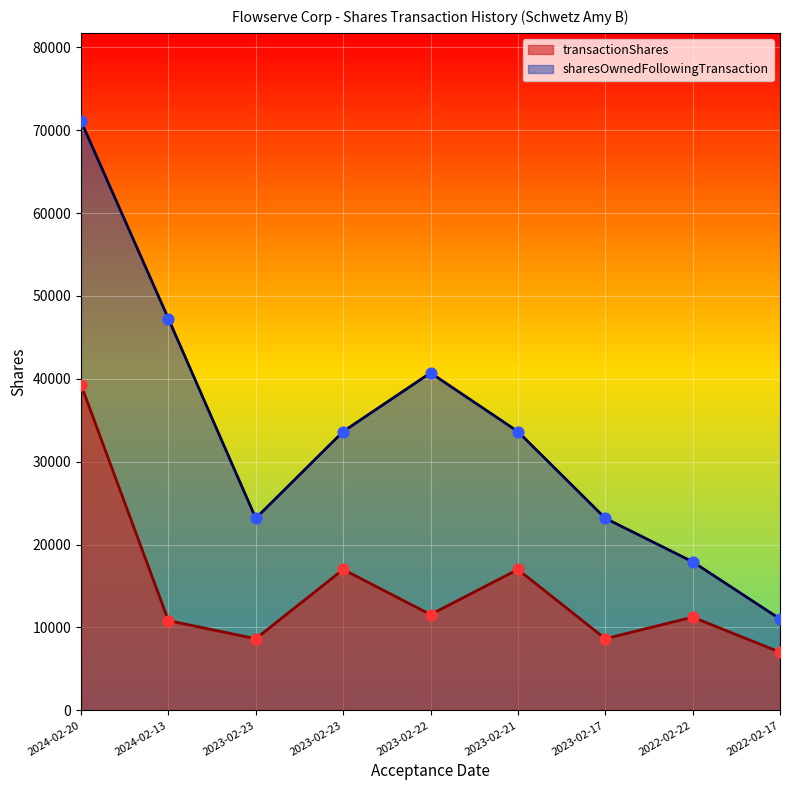

Which series reaches the maximum Y coordinate?

sharesOwnedFollowingTransaction